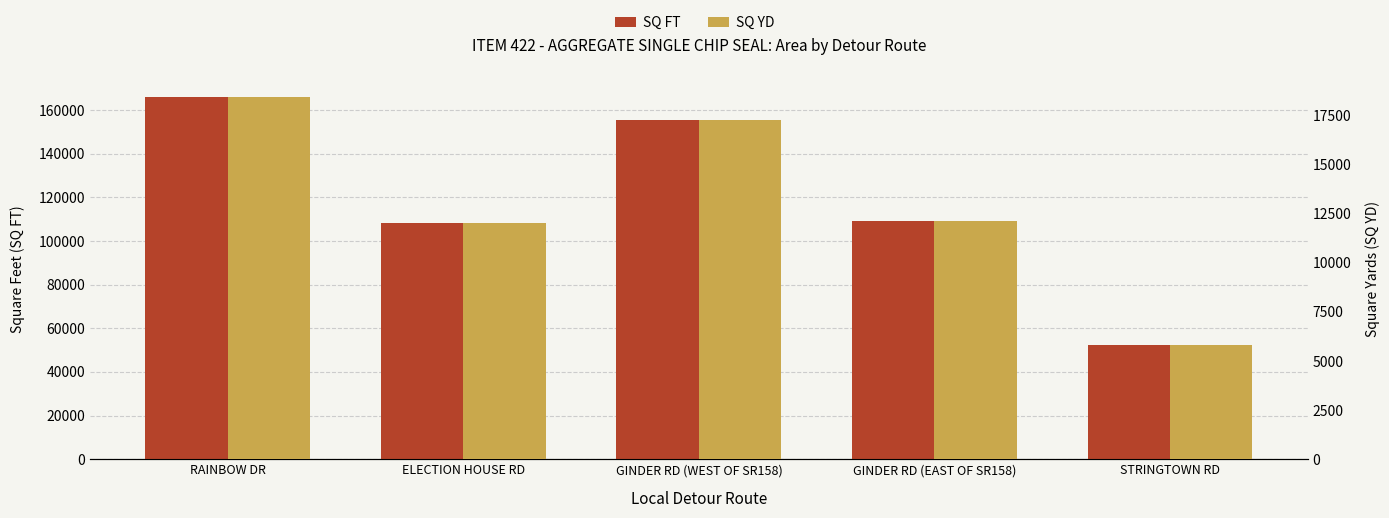

Is it true that SQ FT equals 181968.3 at GINDER RD (EAST OF SR158)?

False